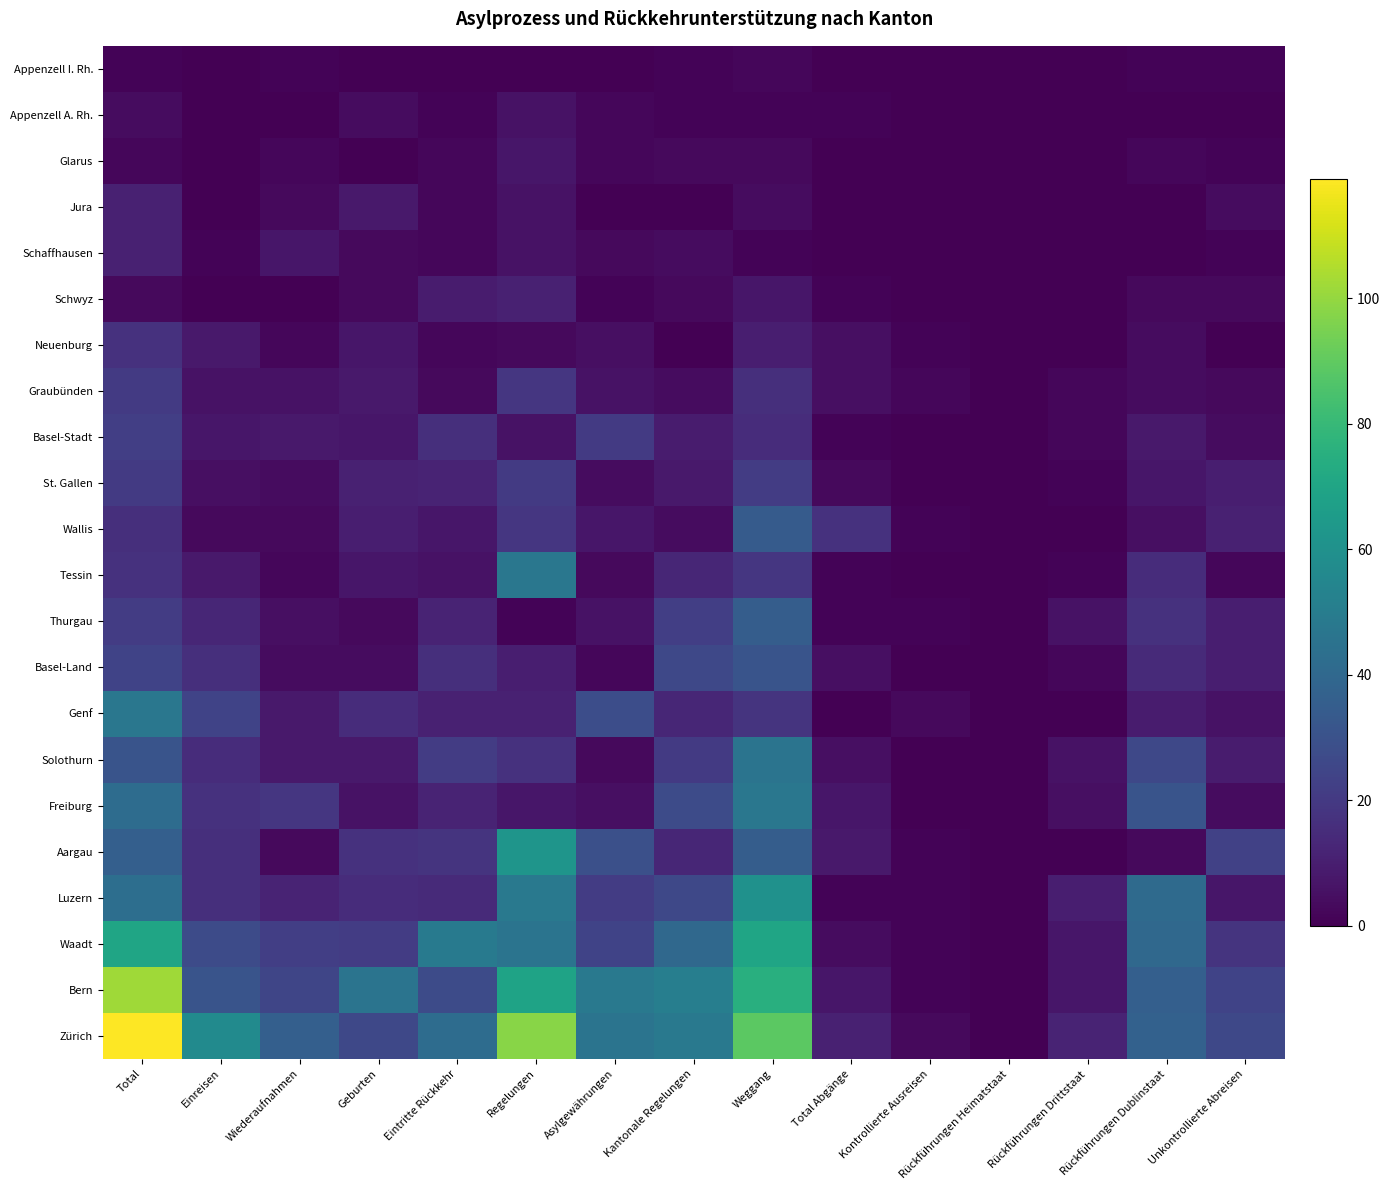

Reading left to right, transcribe all the data shown in this chart.

Appenzell I. Rh.: Total=1	Einreisen=0	Wiederaufnahmen=1	Geburten=0	Eintritte Rückkehr=0	Regelungen=0	Asylgewährungen=0	Kantonale Regelungen=1	Weggang=2	Total Abgänge=0	Kontrollierte Ausreisen=0	Rückführungen Heimatstaat=0	Rückführungen Drittstaat=0	Rückführungen Dublinstaat=1	Unkontrollierte Abreisen=1
Appenzell A. Rh.: Total=4	Einreisen=0	Wiederaufnahmen=0	Geburten=4	Eintritte Rückkehr=1	Regelungen=6	Asylgewährungen=2	Kantonale Regelungen=1	Weggang=1	Total Abgänge=1	Kontrollierte Ausreisen=0	Rückführungen Heimatstaat=0	Rückführungen Drittstaat=0	Rückführungen Dublinstaat=0	Unkontrollierte Abreisen=0
Glarus: Total=2	Einreisen=0	Wiederaufnahmen=2	Geburten=0	Eintritte Rückkehr=2	Regelungen=7	Asylgewährungen=2	Kantonale Regelungen=3	Weggang=3	Total Abgänge=0	Kontrollierte Ausreisen=0	Rückführungen Heimatstaat=0	Rückführungen Drittstaat=0	Rückführungen Dublinstaat=2	Unkontrollierte Abreisen=1
Jura: Total=11	Einreisen=0	Wiederaufnahmen=3	Geburten=8	Eintritte Rückkehr=2	Regelungen=6	Asylgewährungen=0	Kantonale Regelungen=0	Weggang=4	Total Abgänge=0	Kontrollierte Ausreisen=0	Rückführungen Heimatstaat=0	Rückführungen Drittstaat=0	Rückführungen Dublinstaat=0	Unkontrollierte Abreisen=4
Schaffhausen: Total=11	Einreisen=1	Wiederaufnahmen=7	Geburten=3	Eintritte Rückkehr=2	Regelungen=6	Asylgewährungen=3	Kantonale Regelungen=4	Weggang=1	Total Abgänge=0	Kontrollierte Ausreisen=0	Rückführungen Heimatstaat=0	Rückführungen Drittstaat=0	Rückführungen Dublinstaat=0	Unkontrollierte Abreisen=1
Schwyz: Total=3	Einreisen=0	Wiederaufnahmen=0	Geburten=3	Eintritte Rückkehr=9	Regelungen=11	Asylgewährungen=1	Kantonale Regelungen=3	Weggang=7	Total Abgänge=1	Kontrollierte Ausreisen=0	Rückführungen Heimatstaat=0	Rückführungen Drittstaat=0	Rückführungen Dublinstaat=3	Unkontrollierte Abreisen=3
Neuenburg: Total=17	Einreisen=8	Wiederaufnahmen=2	Geburten=7	Eintritte Rückkehr=2	Regelungen=3	Asylgewährungen=5	Kantonale Regelungen=0	Weggang=10	Total Abgänge=5	Kontrollierte Ausreisen=1	Rückführungen Heimatstaat=0	Rückführungen Drittstaat=0	Rückführungen Dublinstaat=4	Unkontrollierte Abreisen=0
Graubünden: Total=20	Einreisen=6	Wiederaufnahmen=6	Geburten=8	Eintritte Rückkehr=3	Regelungen=19	Asylgewährungen=6	Kantonale Regelungen=4	Weggang=16	Total Abgänge=5	Kontrollierte Ausreisen=2	Rückführungen Heimatstaat=0	Rückführungen Drittstaat=2	Rückführungen Dublinstaat=4	Unkontrollierte Abreisen=3
Basel-Stadt: Total=22	Einreisen=7	Wiederaufnahmen=8	Geburten=7	Eintritte Rückkehr=16	Regelungen=6	Asylgewährungen=20	Kantonale Regelungen=9	Weggang=15	Total Abgänge=1	Kontrollierte Ausreisen=0	Rückführungen Heimatstaat=0	Rückführungen Drittstaat=2	Rückführungen Dublinstaat=8	Unkontrollierte Abreisen=4
St. Gallen: Total=20	Einreisen=5	Wiederaufnahmen=4	Geburten=11	Eintritte Rückkehr=12	Regelungen=20	Asylgewährungen=4	Kantonale Regelungen=8	Weggang=21	Total Abgänge=3	Kontrollierte Ausreisen=0	Rückführungen Heimatstaat=0	Rückführungen Drittstaat=1	Rückführungen Dublinstaat=7	Unkontrollierte Abreisen=10
Wallis: Total=16	Einreisen=3	Wiederaufnahmen=3	Geburten=10	Eintritte Rückkehr=7	Regelungen=19	Asylgewährungen=7	Kantonale Regelungen=4	Weggang=34	Total Abgänge=17	Kontrollierte Ausreisen=1	Rückführungen Heimatstaat=0	Rückführungen Drittstaat=0	Rückführungen Dublinstaat=5	Unkontrollierte Abreisen=11
Tessin: Total=17	Einreisen=8	Wiederaufnahmen=2	Geburten=7	Eintritte Rückkehr=6	Regelungen=47	Asylgewährungen=3	Kantonale Regelungen=13	Weggang=19	Total Abgänge=1	Kontrollierte Ausreisen=0	Rückführungen Heimatstaat=0	Rückführungen Drittstaat=1	Rückführungen Dublinstaat=15	Unkontrollierte Abreisen=2
Thurgau: Total=21	Einreisen=13	Wiederaufnahmen=5	Geburten=3	Eintritte Rückkehr=12	Regelungen=1	Asylgewährungen=6	Kantonale Regelungen=22	Weggang=35	Total Abgänge=1	Kontrollierte Ausreisen=1	Rückführungen Heimatstaat=0	Rückführungen Drittstaat=6	Rückführungen Dublinstaat=17	Unkontrollierte Abreisen=10
Basel-Land: Total=24	Einreisen=16	Wiederaufnahmen=4	Geburten=4	Eintritte Rückkehr=16	Regelungen=10	Asylgewährungen=2	Kantonale Regelungen=26	Weggang=31	Total Abgänge=5	Kontrollierte Ausreisen=0	Rückführungen Heimatstaat=0	Rückführungen Drittstaat=2	Rückführungen Dublinstaat=14	Unkontrollierte Abreisen=10
Genf: Total=47	Einreisen=24	Wiederaufnahmen=8	Geburten=15	Eintritte Rückkehr=11	Regelungen=11	Asylgewährungen=28	Kantonale Regelungen=13	Weggang=18	Total Abgänge=0	Kontrollierte Ausreisen=3	Rückführungen Heimatstaat=0	Rückführungen Drittstaat=0	Rückführungen Dublinstaat=9	Unkontrollierte Abreisen=6
Solothurn: Total=31	Einreisen=15	Wiederaufnahmen=8	Geburten=8	Eintritte Rückkehr=21	Regelungen=17	Asylgewährungen=3	Kantonale Regelungen=20	Weggang=46	Total Abgänge=5	Kontrollierte Ausreisen=0	Rückführungen Heimatstaat=0	Rückführungen Drittstaat=6	Rückführungen Dublinstaat=26	Unkontrollierte Abreisen=9
Freiburg: Total=42	Einreisen=17	Wiederaufnahmen=19	Geburten=6	Eintritte Rückkehr=12	Regelungen=7	Asylgewährungen=5	Kantonale Regelungen=27	Weggang=47	Total Abgänge=7	Kontrollierte Ausreisen=0	Rückführungen Heimatstaat=0	Rückführungen Drittstaat=5	Rückführungen Dublinstaat=31	Unkontrollierte Abreisen=4
Aargau: Total=36	Einreisen=16	Wiederaufnahmen=3	Geburten=17	Eintritte Rückkehr=18	Regelungen=62	Asylgewährungen=29	Kantonale Regelungen=13	Weggang=35	Total Abgänge=8	Kontrollierte Ausreisen=1	Rückführungen Heimatstaat=0	Rückführungen Drittstaat=0	Rückführungen Dublinstaat=3	Unkontrollierte Abreisen=23
Luzern: Total=43	Einreisen=16	Wiederaufnahmen=12	Geburten=15	Eintritte Rückkehr=14	Regelungen=48	Asylgewährungen=21	Kantonale Regelungen=26	Weggang=60	Total Abgänge=1	Kontrollierte Ausreisen=1	Rückführungen Heimatstaat=0	Rückführungen Drittstaat=10	Rückführungen Dublinstaat=41	Unkontrollierte Abreisen=7
Waadt: Total=70	Einreisen=27	Wiederaufnahmen=22	Geburten=21	Eintritte Rückkehr=49	Regelungen=46	Asylgewährungen=24	Kantonale Regelungen=40	Weggang=70	Total Abgänge=4	Kontrollierte Ausreisen=1	Rückführungen Heimatstaat=0	Rückführungen Drittstaat=7	Rückführungen Dublinstaat=40	Unkontrollierte Abreisen=18
Bern: Total=102	Einreisen=31	Wiederaufnahmen=25	Geburten=46	Eintritte Rückkehr=27	Regelungen=69	Asylgewährungen=48	Kantonale Regelungen=51	Weggang=75	Total Abgänge=7	Kontrollierte Ausreisen=1	Rückführungen Heimatstaat=0	Rückführungen Drittstaat=7	Rückführungen Dublinstaat=36	Unkontrollierte Abreisen=24
Zürich: Total=119	Einreisen=57	Wiederaufnahmen=36	Geburten=26	Eintritte Rückkehr=42	Regelungen=98	Asylgewährungen=46	Kantonale Regelungen=48	Weggang=89	Total Abgänge=11	Kontrollierte Ausreisen=3	Rückführungen Heimatstaat=0	Rückführungen Drittstaat=12	Rückführungen Dublinstaat=37	Unkontrollierte Abreisen=26